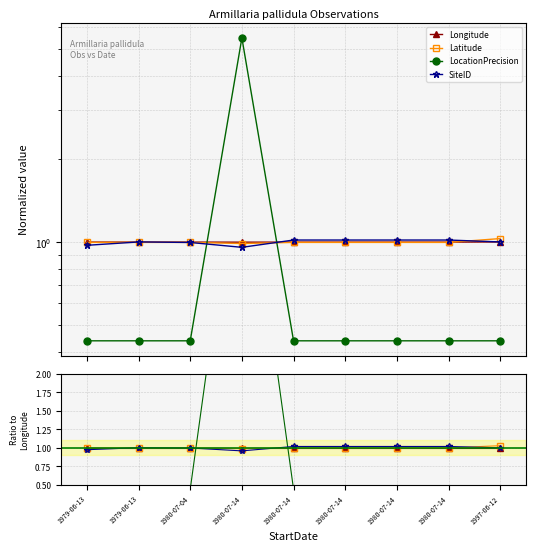

What are all the series names shown in the legend?

Longitude, Latitude, LocationPrecision, SiteID